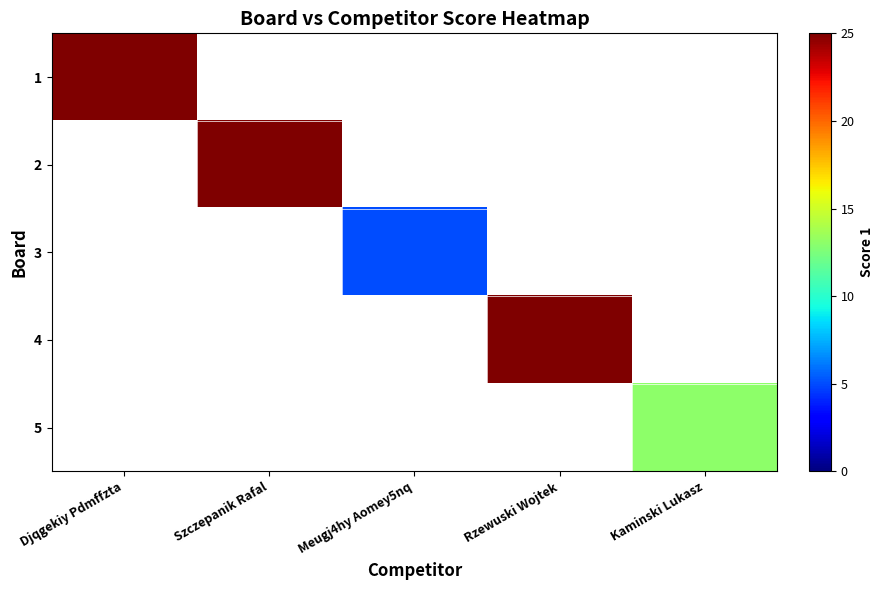

How many series are shown in this chart?

5